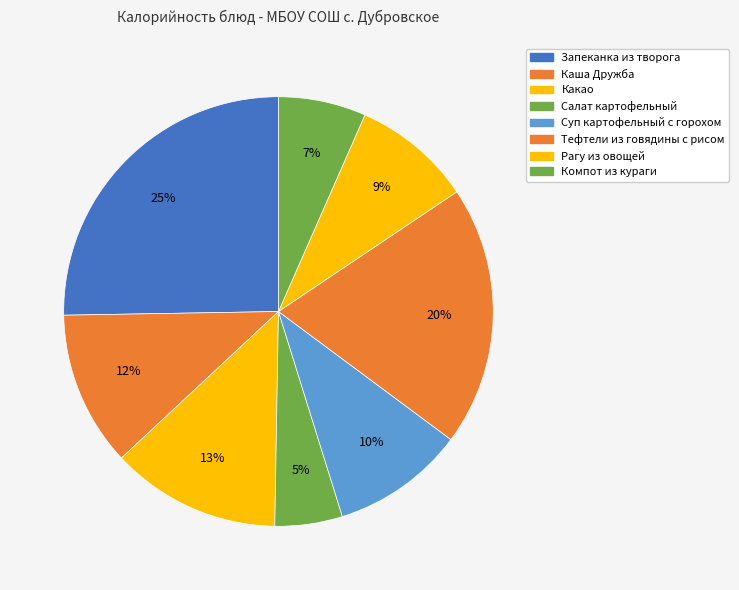

How many slices are in this pie chart?

8